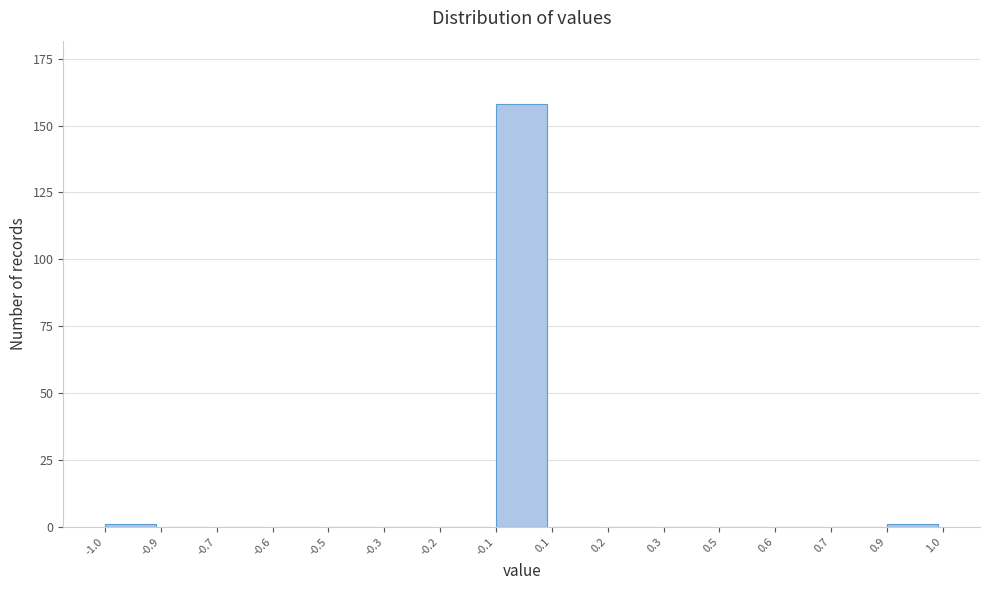

Reading right to left, list all the values displayed in this chart.

0.9=1	0.7=0	0.6=0	0.5=0	0.3=0	0.2=0	0.1=0	-0.1=158	-0.2=0	-0.3=0	-0.5=0	-0.6=0	-0.7=0	-0.9=0	-1.0=1